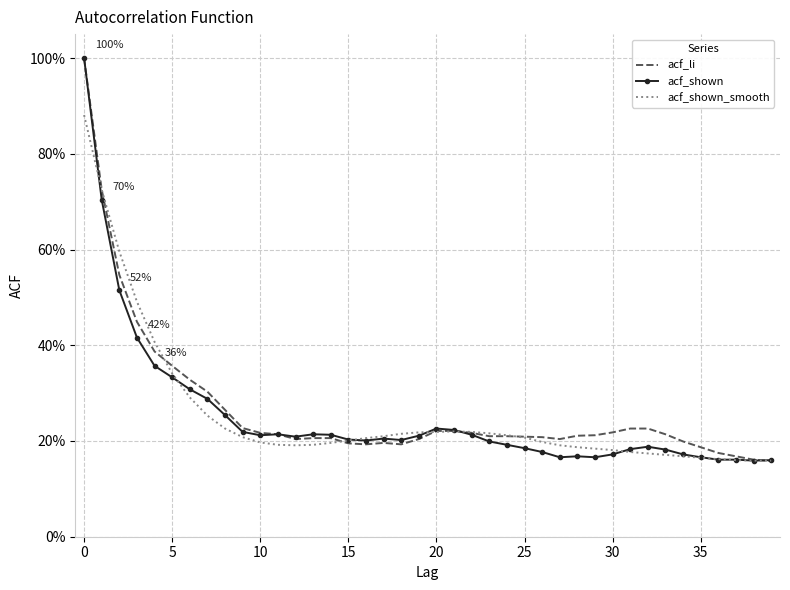

What are all the series names shown in the legend?

acf_li, acf_shown, acf_shown_smooth